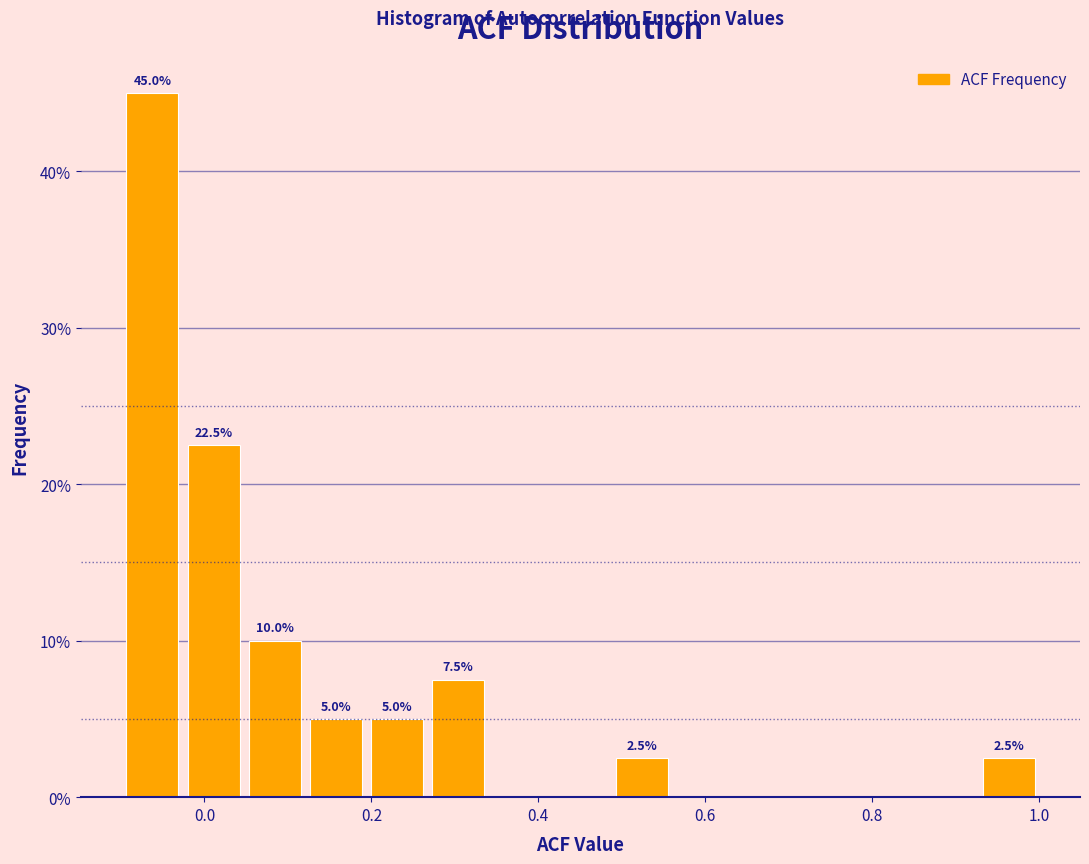

Read against the x-axis, roughly where is the centre of the tallest bar?

-0.06